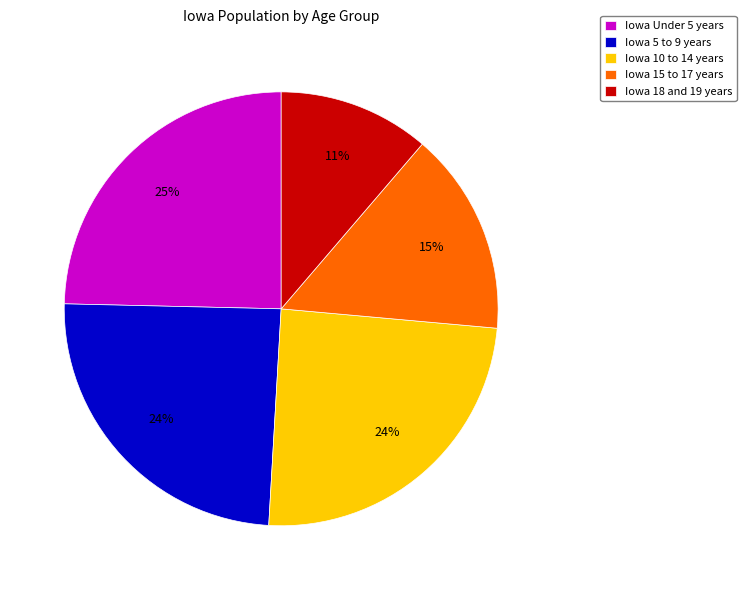

Is there any slice that represents more than half of the pie?

No